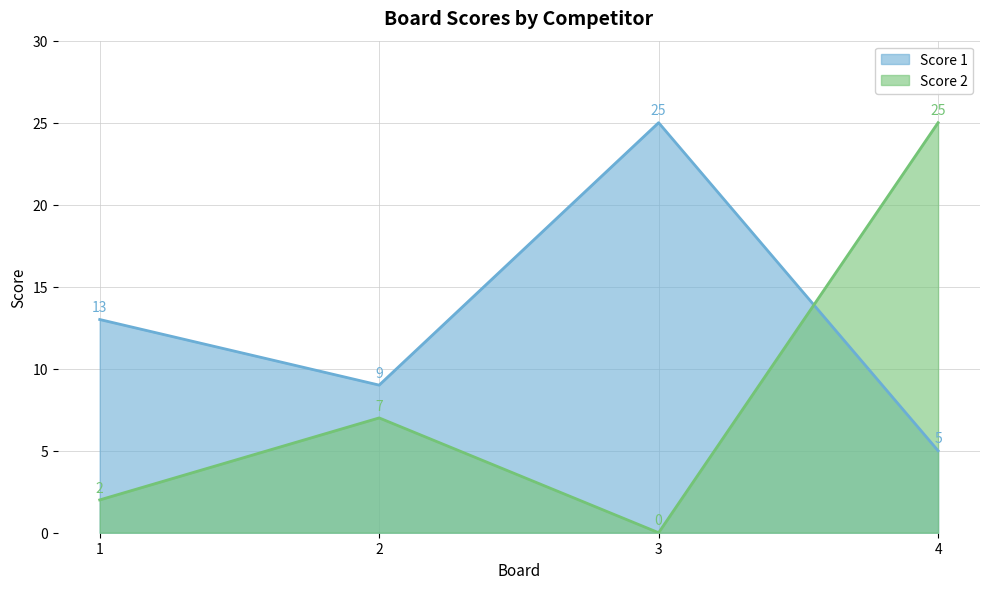

At which label does Score 1 first exceed 13?

3